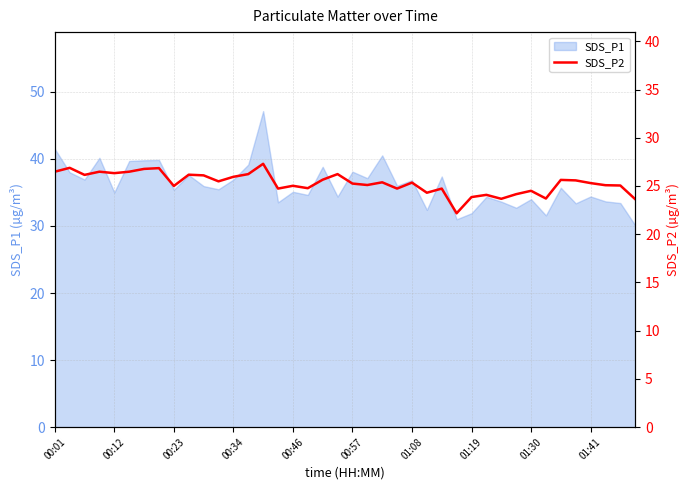

What is the maximum value for SDS_P1?

47.1